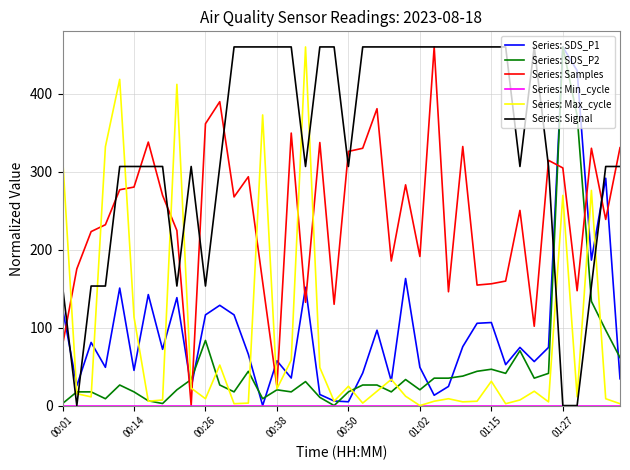

What is the maximum value shown in the chart?

460.0